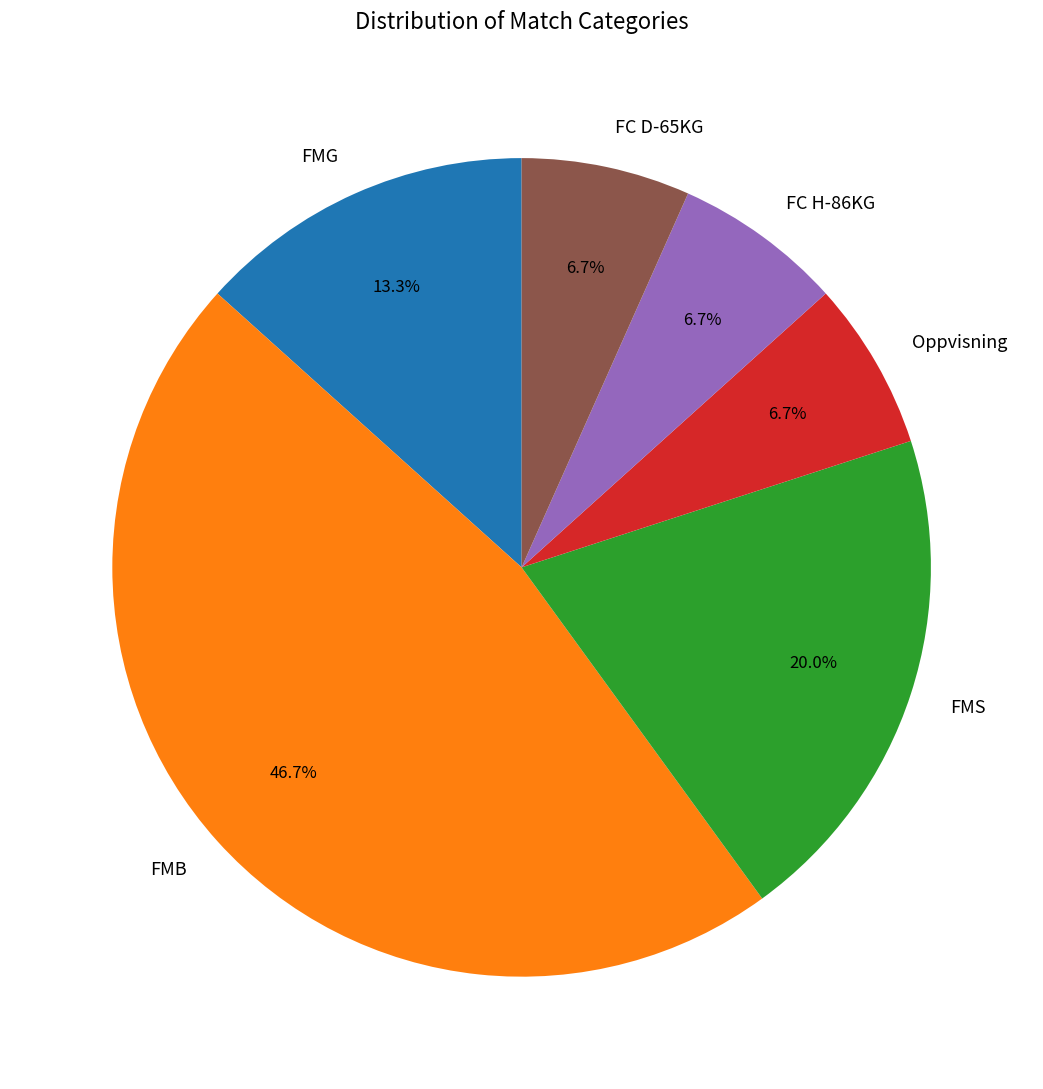

To the nearest percent, what percentage of the pie is FC H-86KG?

7%